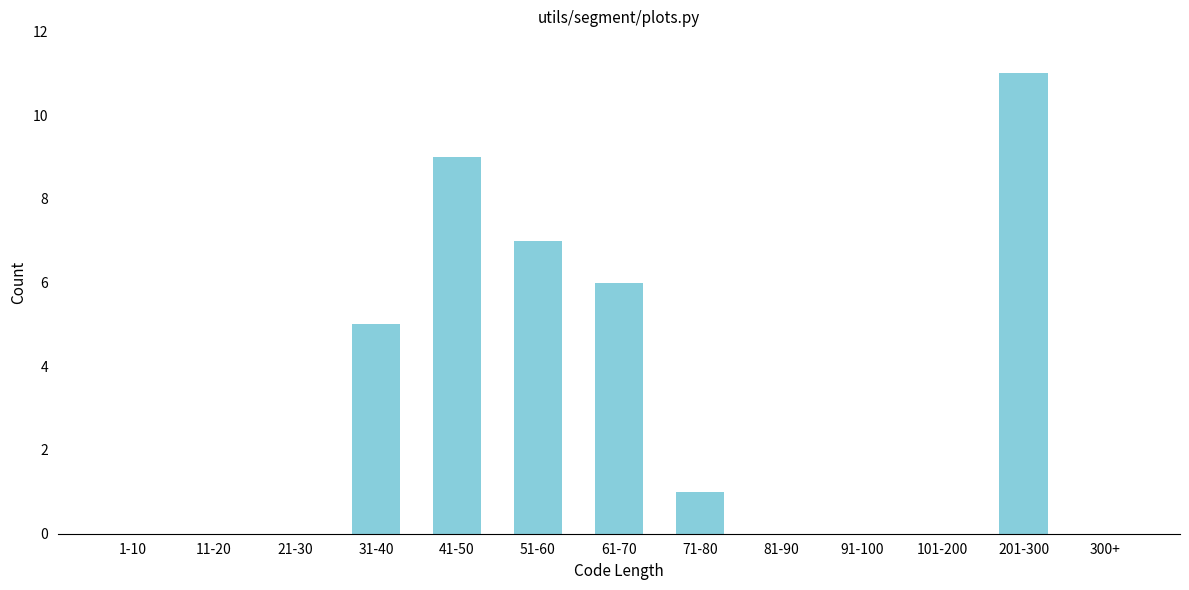

Reading left to right, extract all data points from this chart.

1-10=0	11-20=0	21-30=0	31-40=5	41-50=9	51-60=7	61-70=6	71-80=1	81-90=0	91-100=0	101-200=0	201-300=11	300+=0